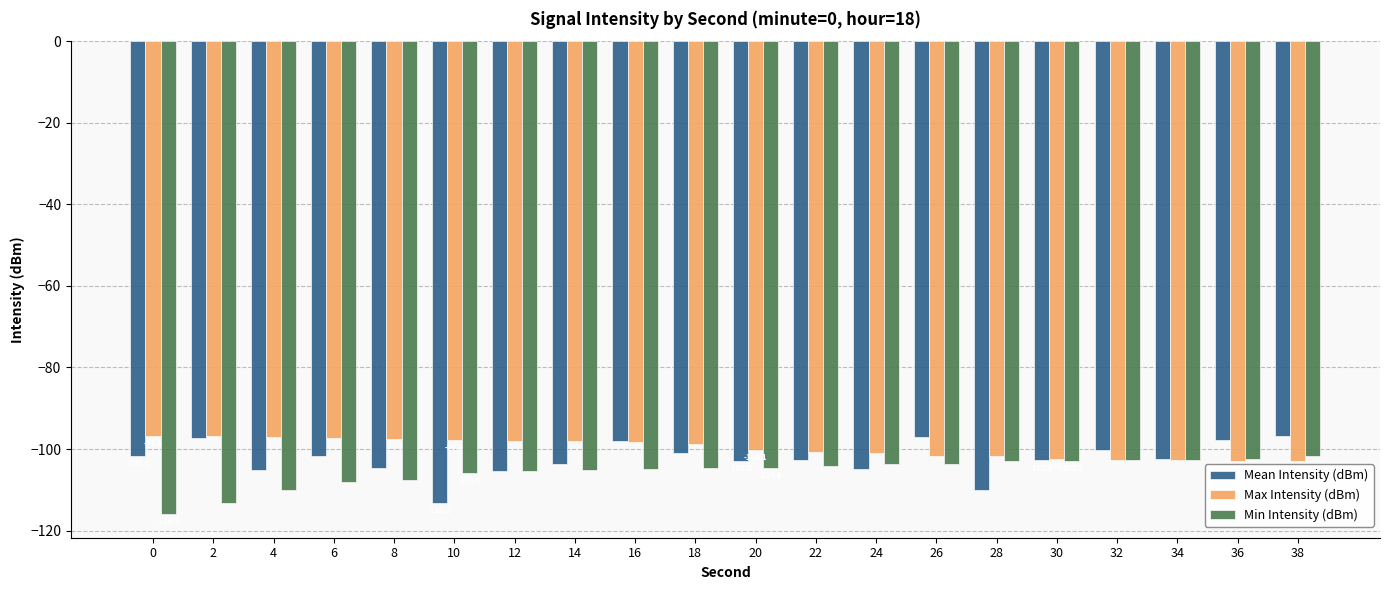

What is the minimum value for Mean Intensity (dBm)?

-113.2